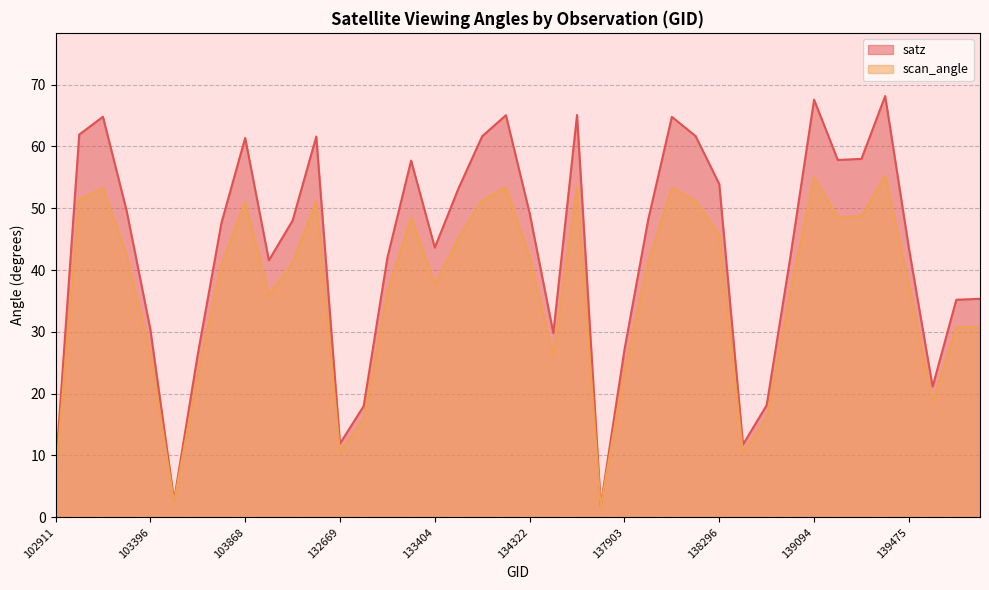

True or false: satz and scan_angle intersect in this chart.

False